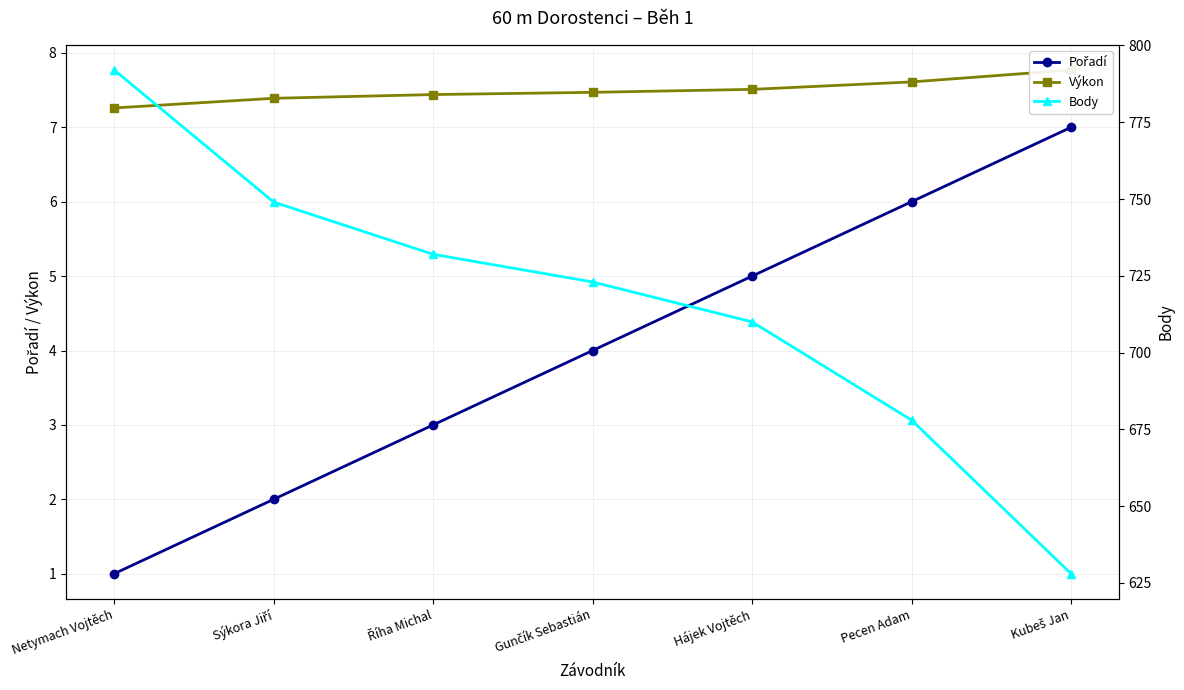

How many values in the Body series are below 723?

3